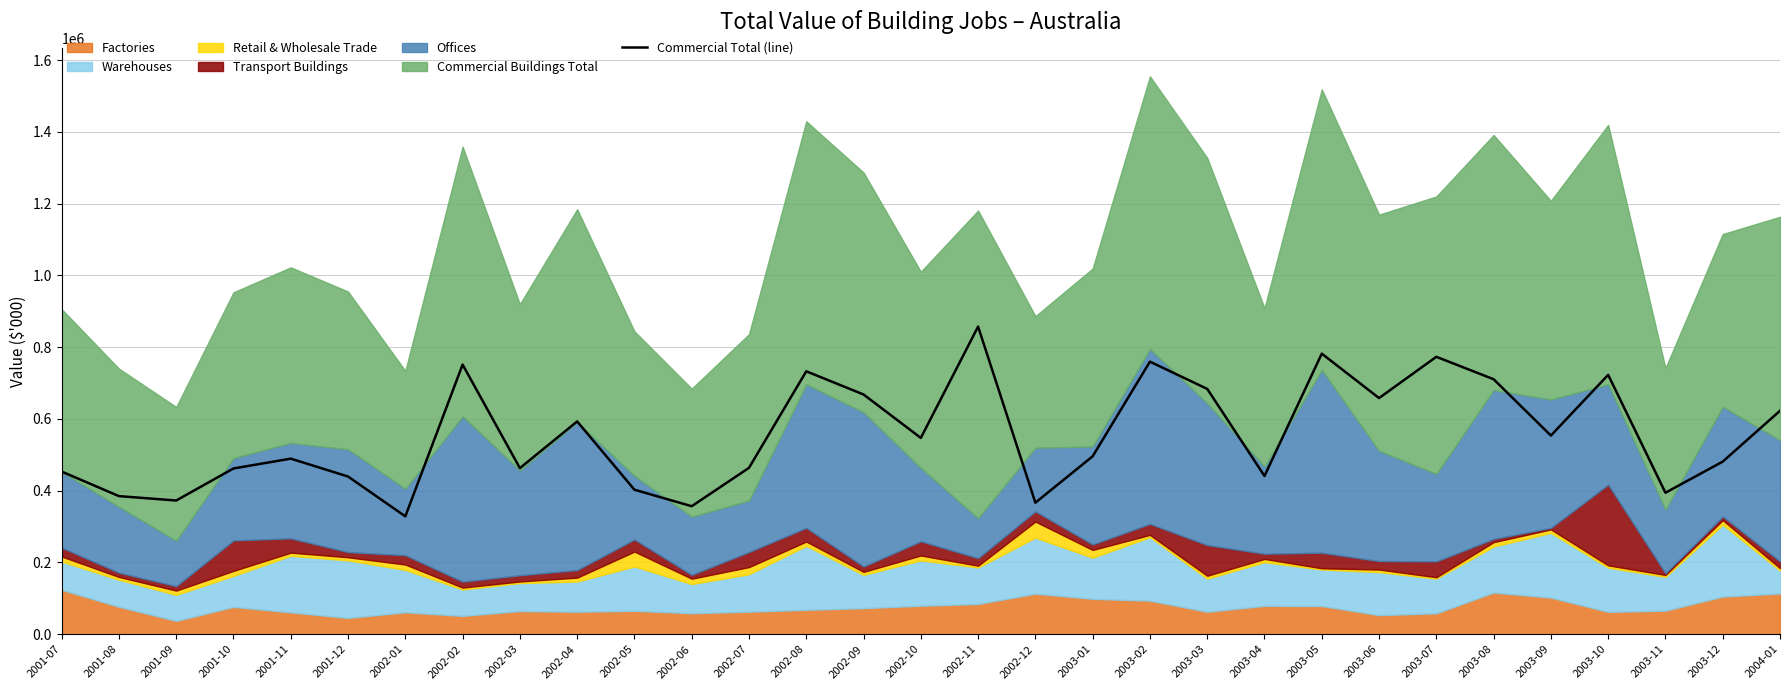

How many values exceed 495960?

15